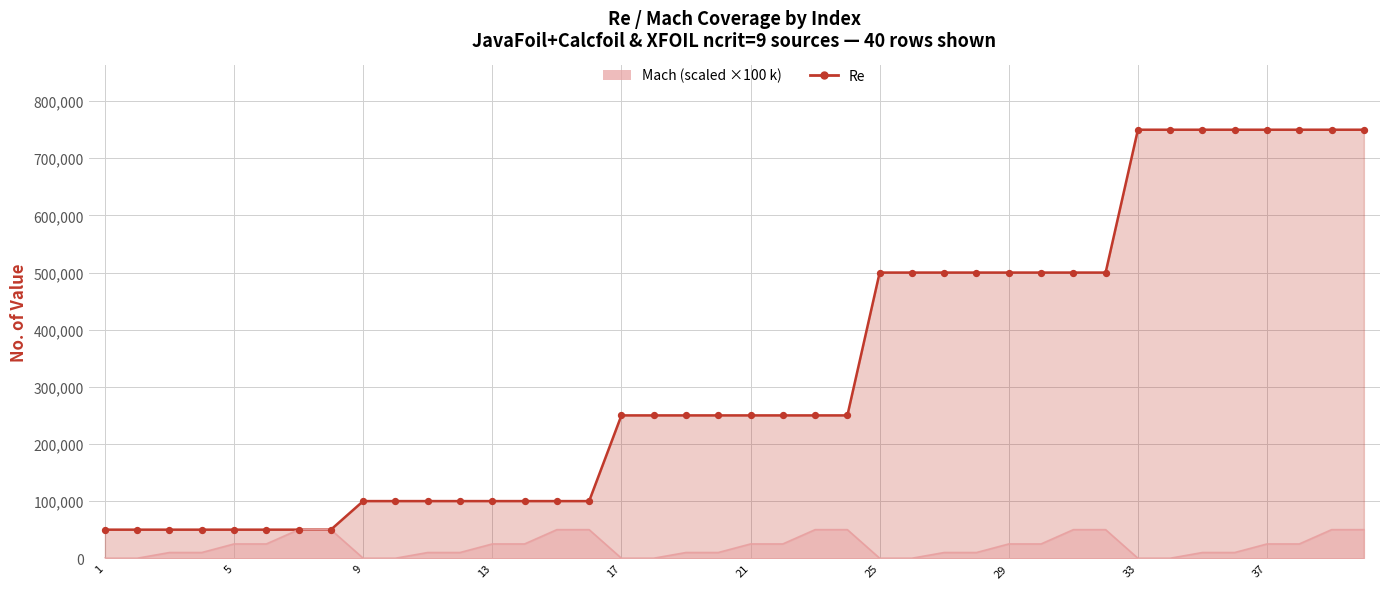

What are all the series names shown in the legend?

Re, Mach